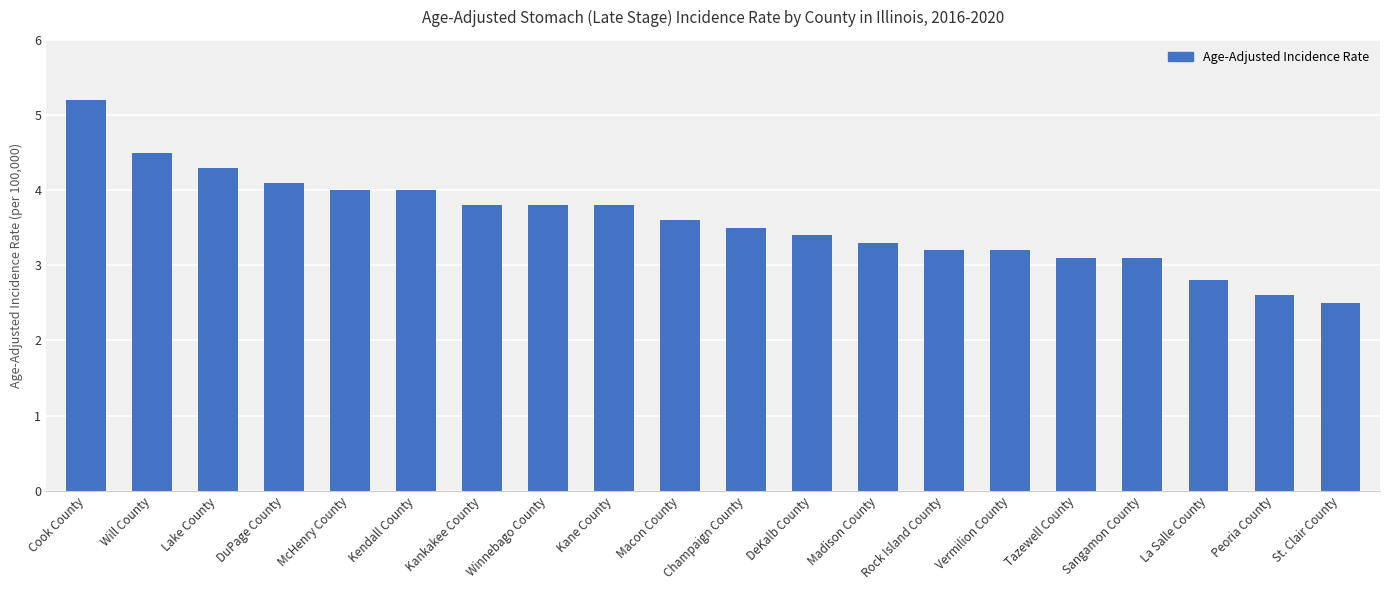

What position from the right is DuPage County?

17